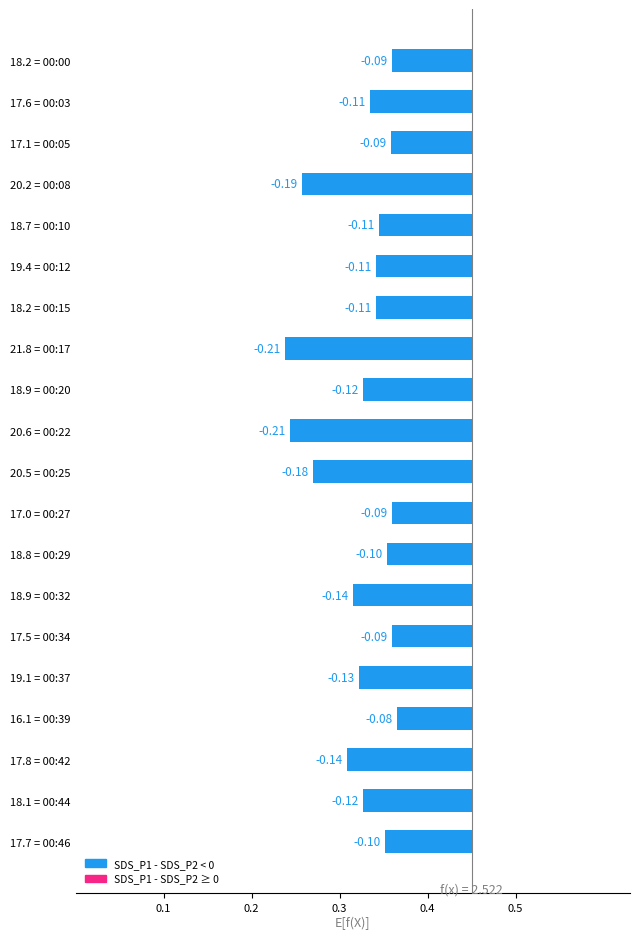

What position from the left is 17.8 = 00:42?

18